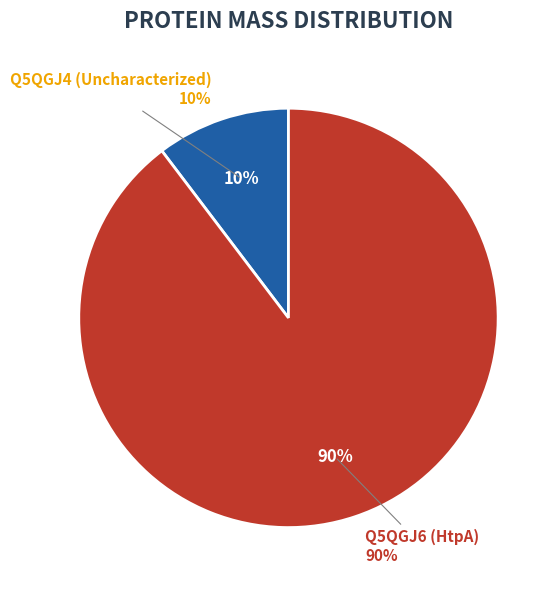

Combined, do Q5QGJ6 (HtpA) and Q5QGJ4 (Uncharacterized) account for over 50%?

Yes